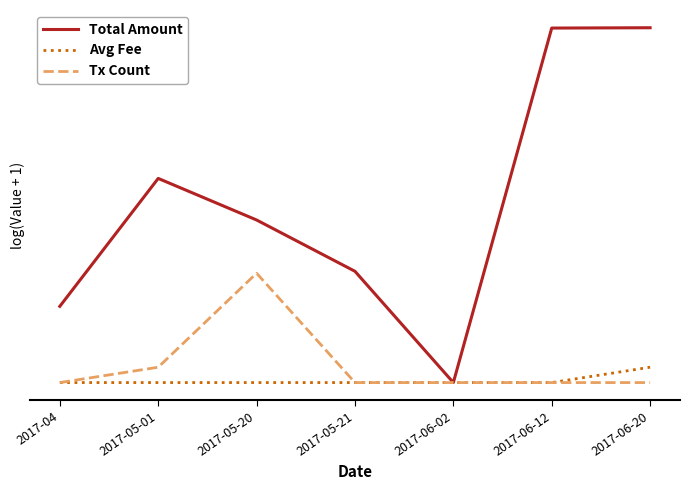

What value does the Total Amount series have at 2017-05-20?

2.2